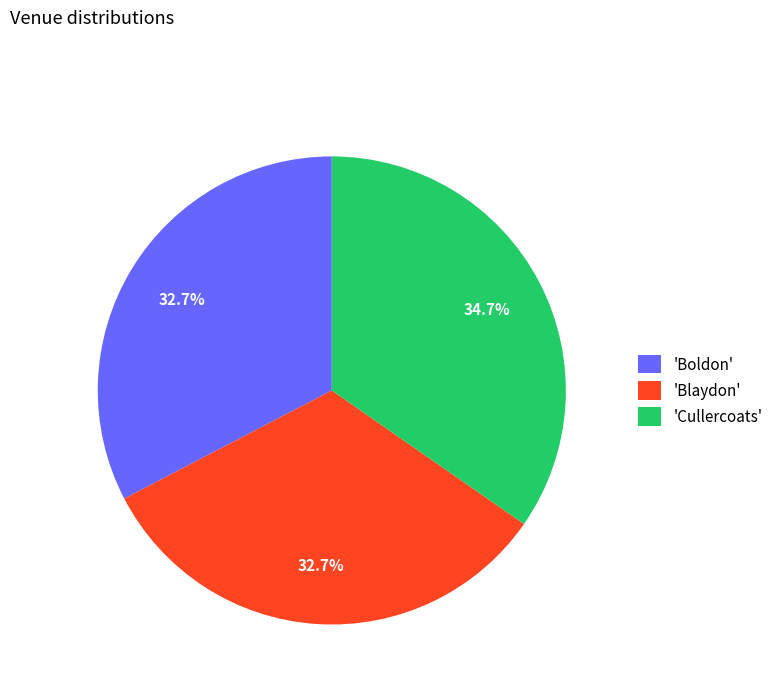

Combined, what portion of the pie is 'Boldon' and 'Cullercoats'?

67.3%